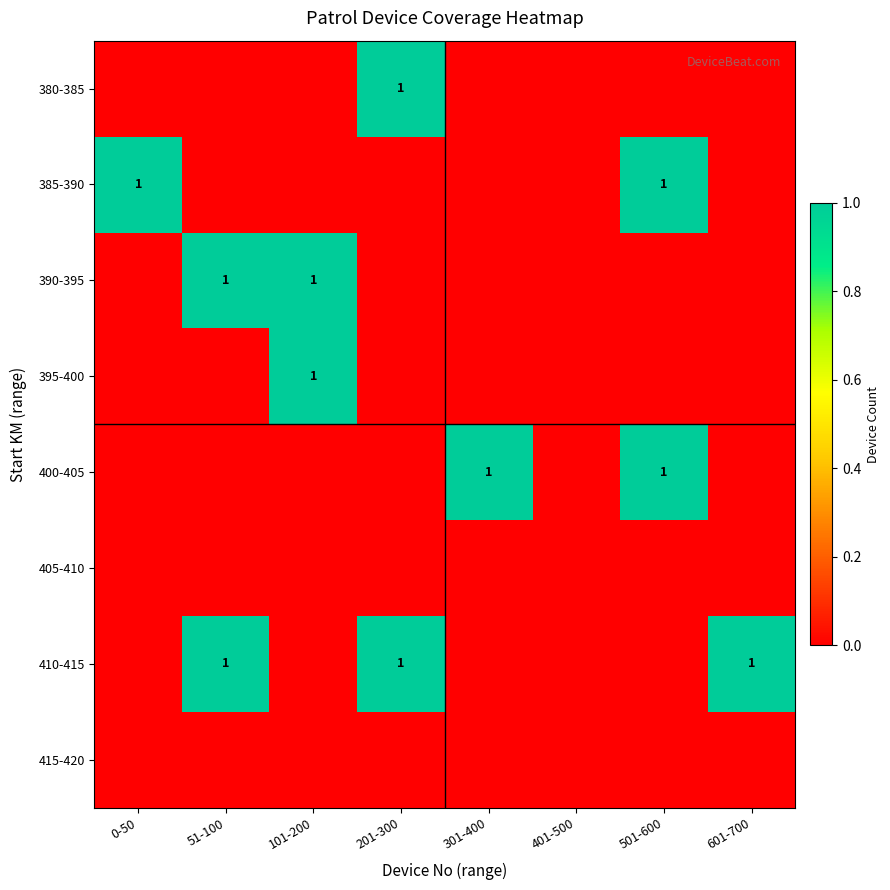

Which has a higher value, 601-700 or 501-600?

601-700